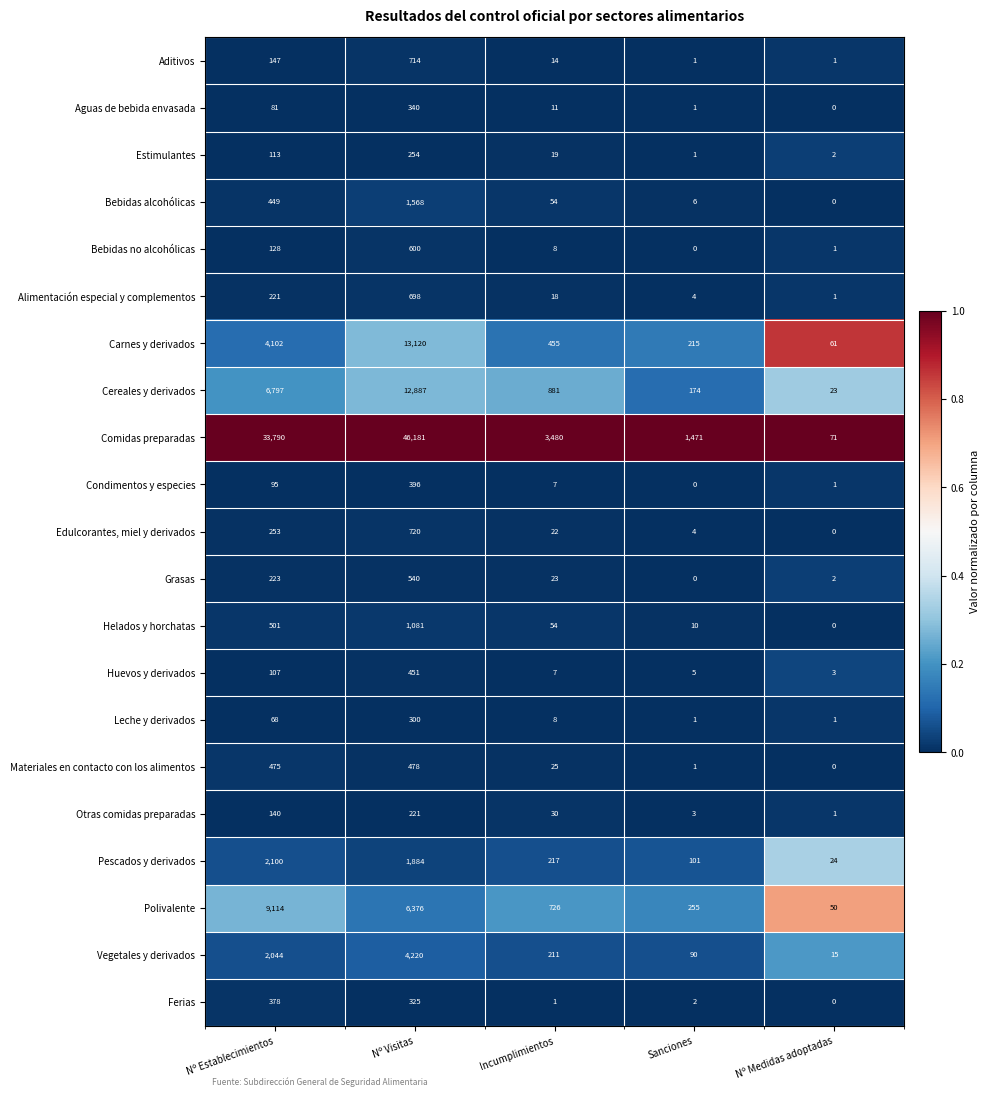

Count the number of data series in this chart.

21